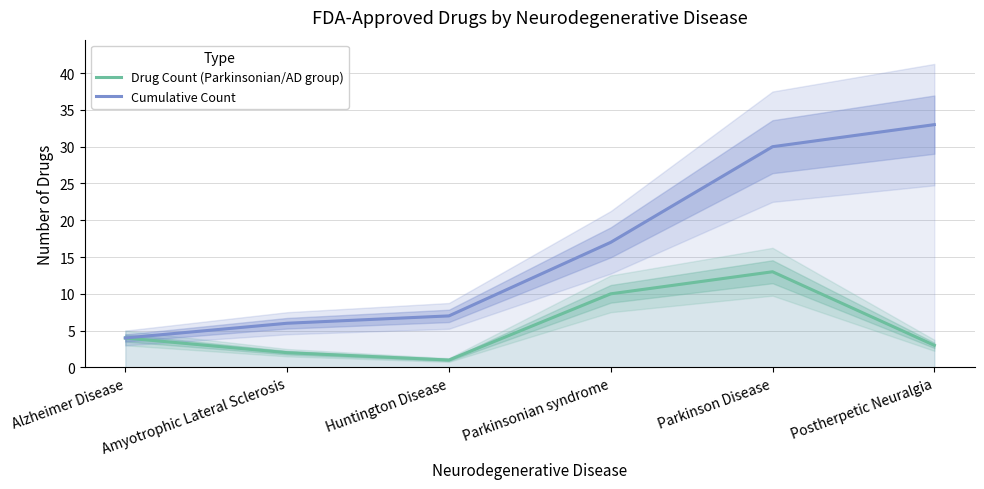

Count the number of categories in the chart.

6